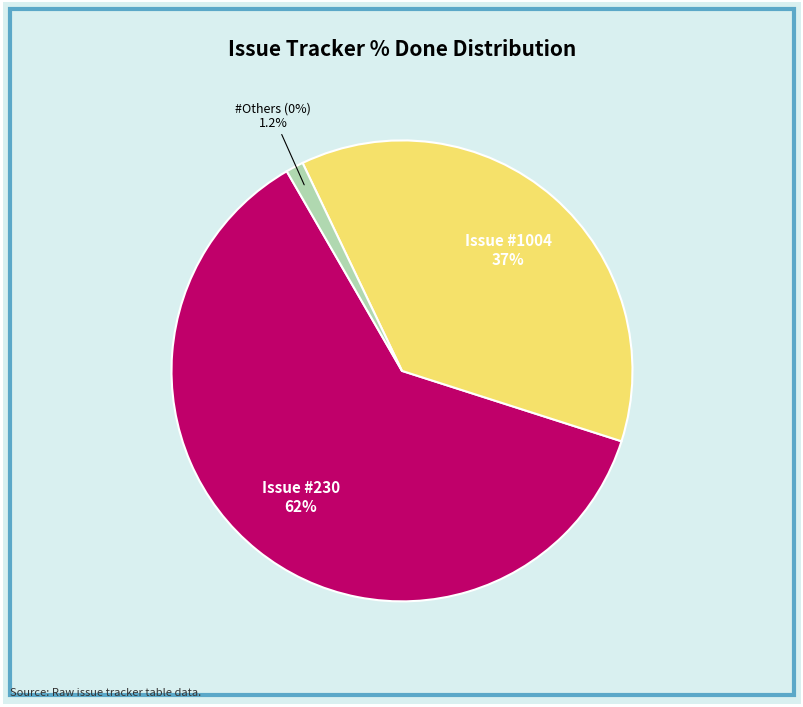

What percentage is the 230 slice, to the nearest percent?

62%